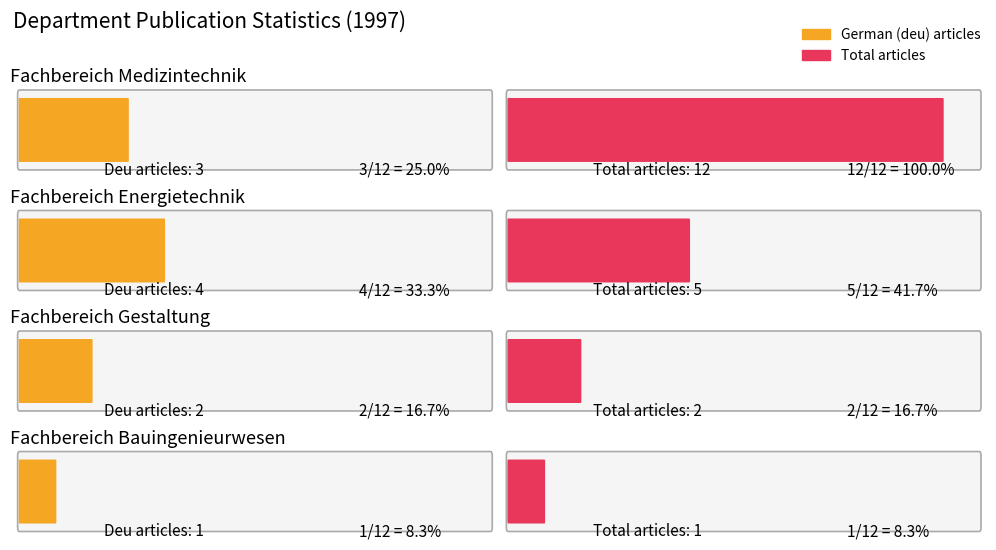

Are the bars grouped side by side (vs. stacked)?

Yes